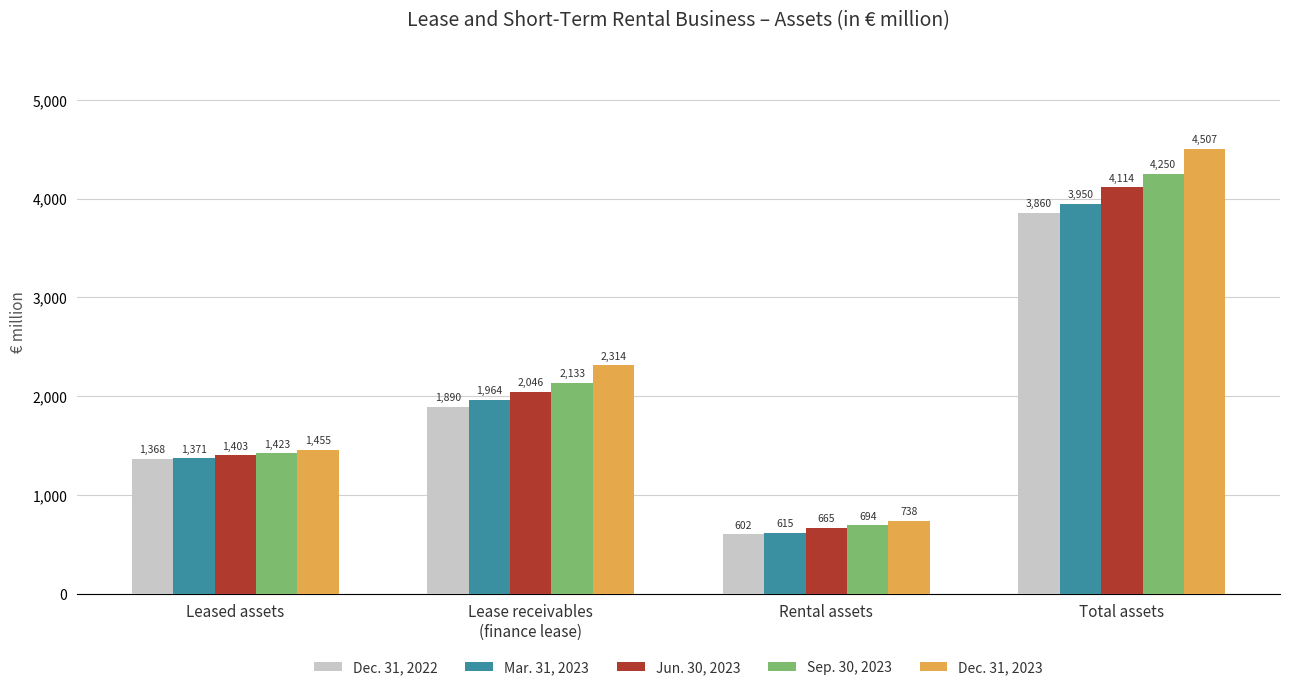

What is the lowest value of the Jun. 30, 2023 series?

665.4